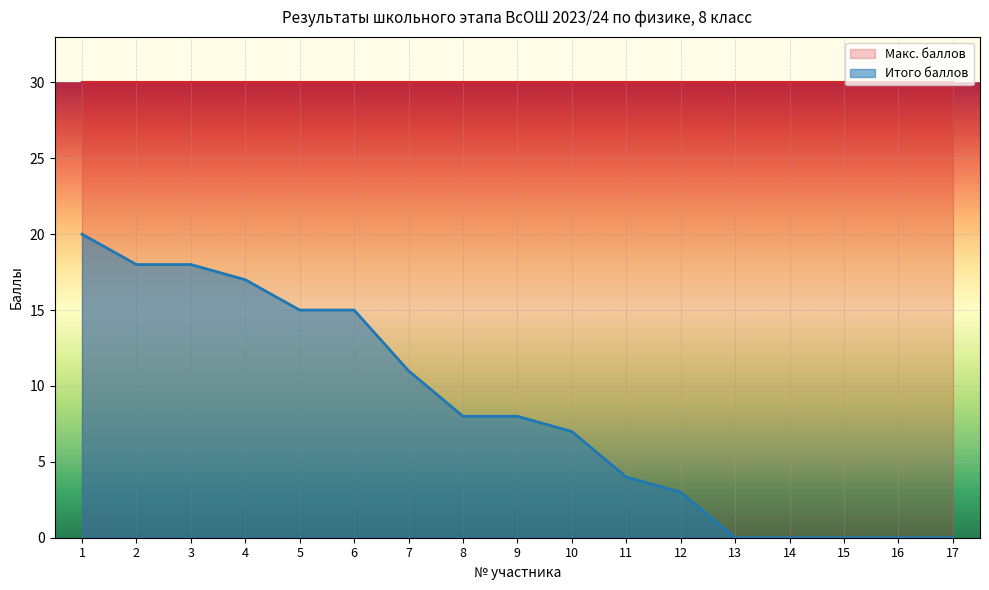

True or false: the data shows 3 at 12.

True